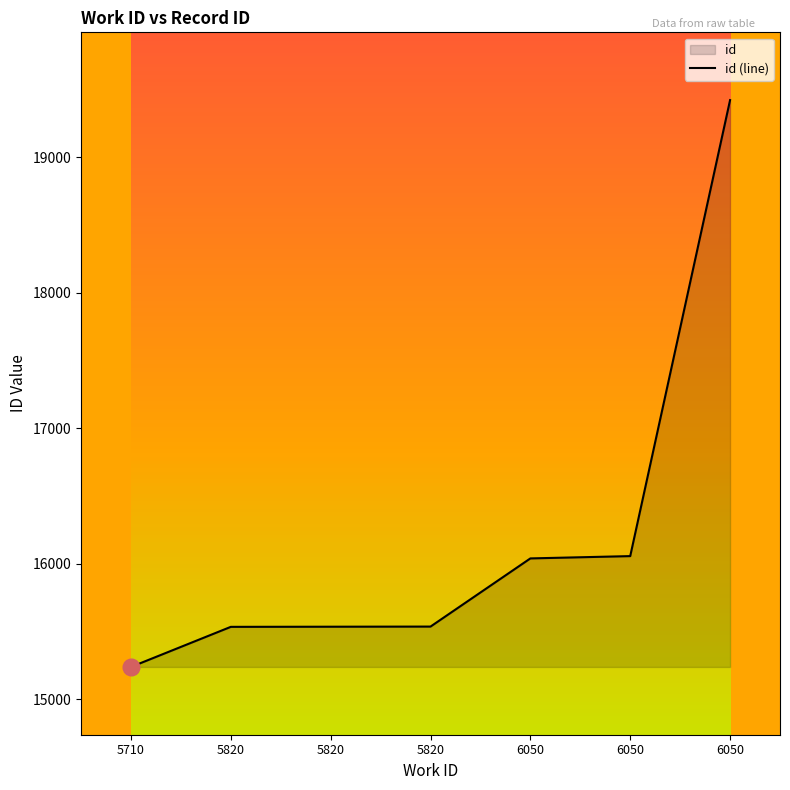

What is the difference between the values at 5710 and 5820?

296